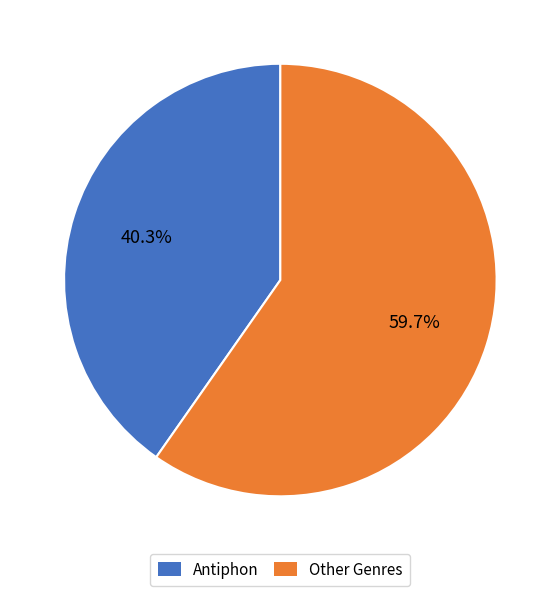

What is the largest slice in the pie chart?

Other Genres